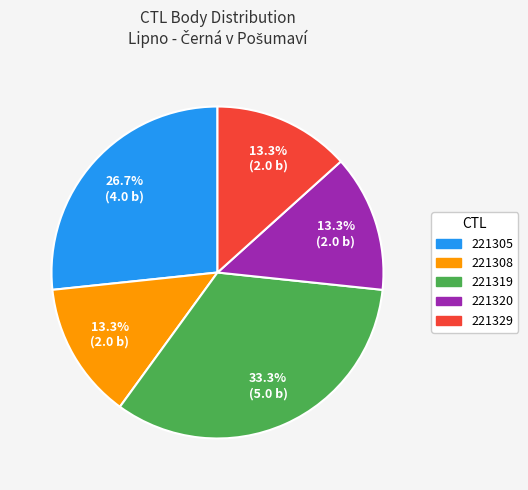

Does 221308 account for over 50% of the chart?

No